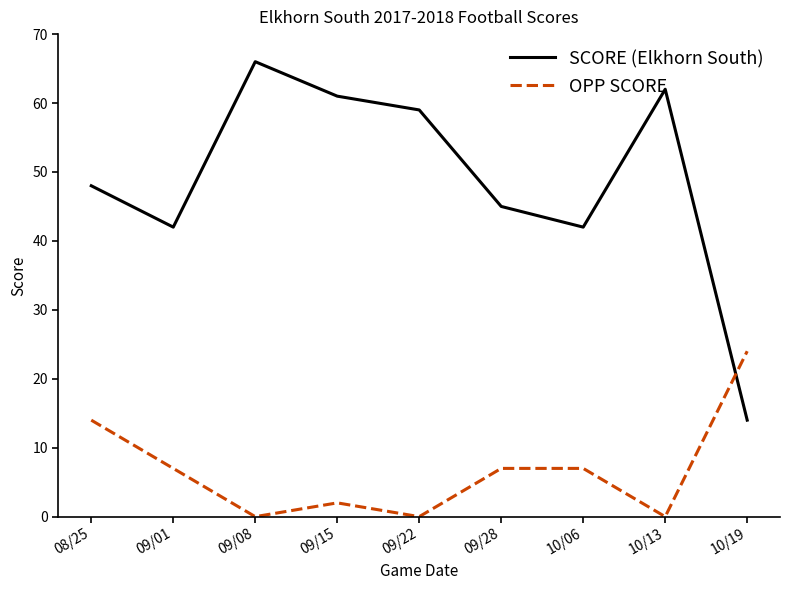

Rank the series by their maximum value, from highest to lowest.

SCORE (Elkhorn South), OPP SCORE